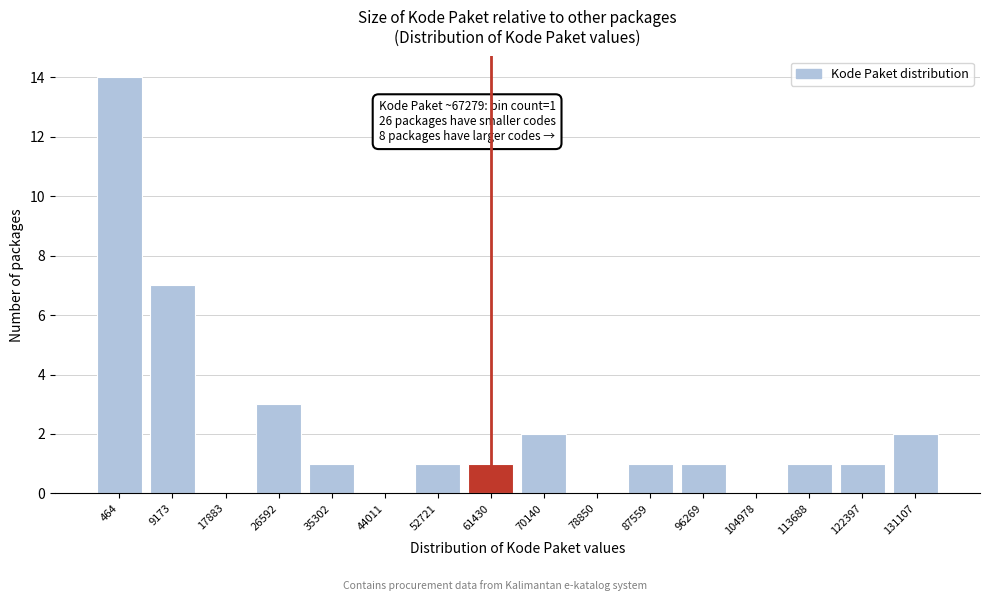

Reading left to right, extract all data points from this chart.

464=14	9173=7	17883=0	26592=3	35302=1	44011=0	52721=1	61430=1	70140=2	78850=0	87559=1	96269=1	104978=0	113688=1	122397=1	131107=2